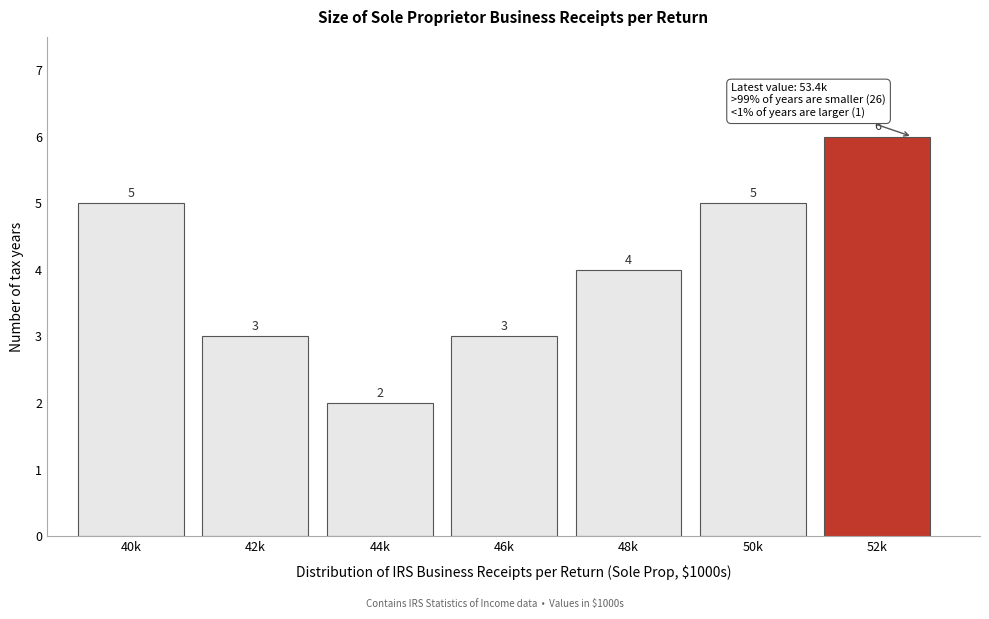

Reading left to right, transcribe all the data shown in this chart.

40k=5	42k=3	44k=2	46k=3	48k=4	50k=5	52k=6